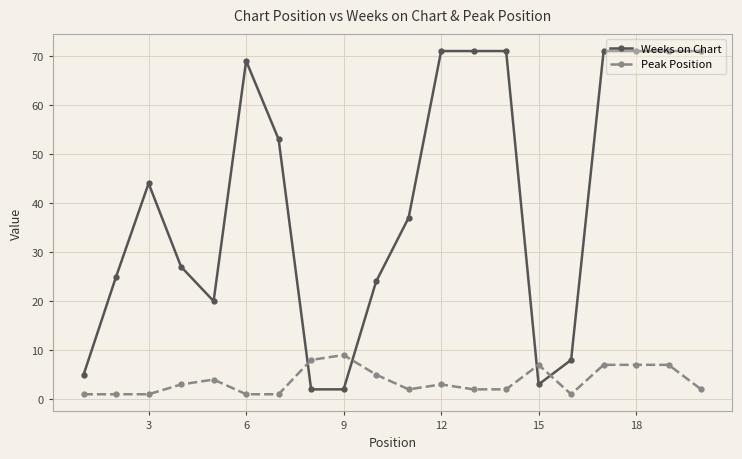

True or false: Weeks on Chart has more than 1 interior local peaks.

True